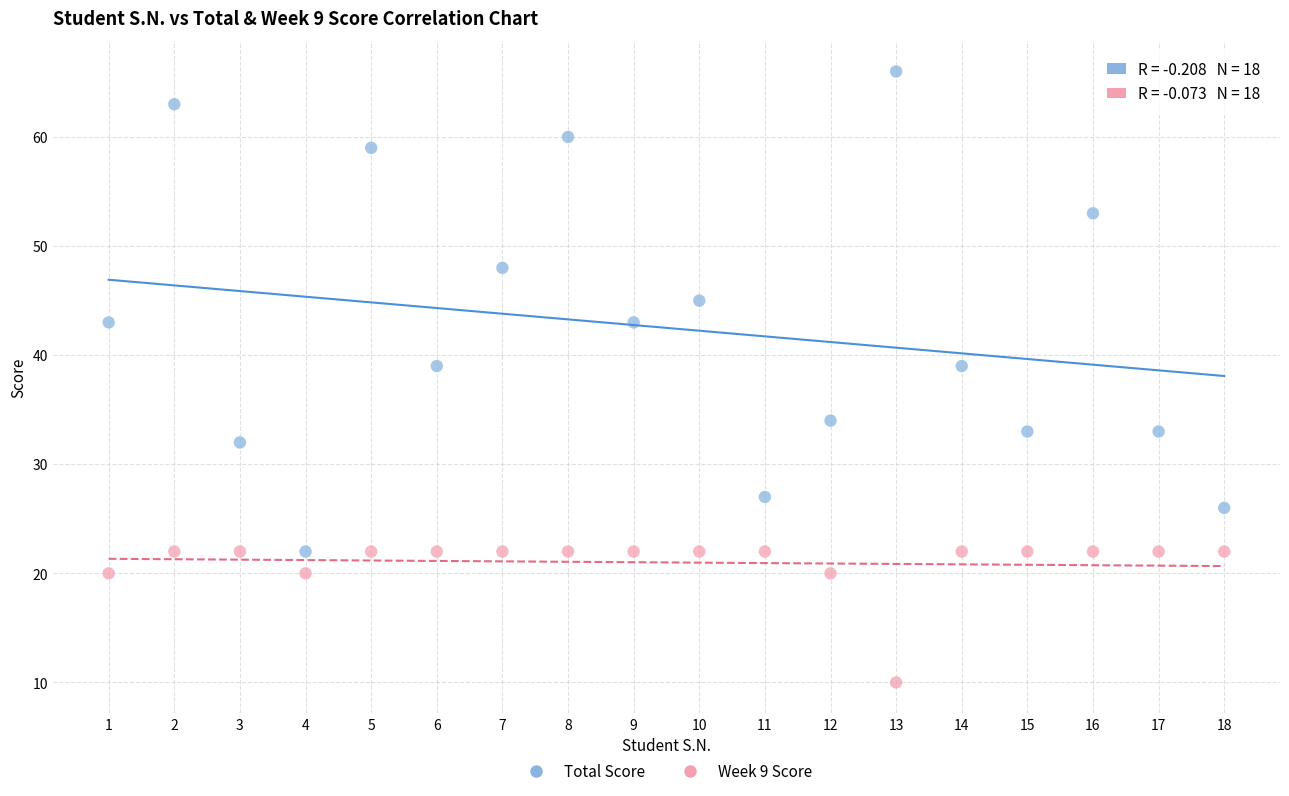

Which series has the widest spread of Y values?

Total Score